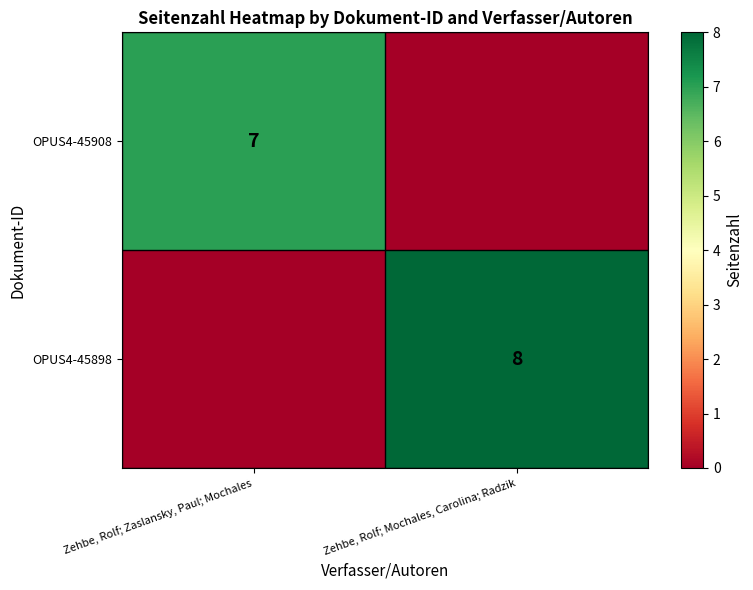

At how many categories does at least one series exceed 5?

2